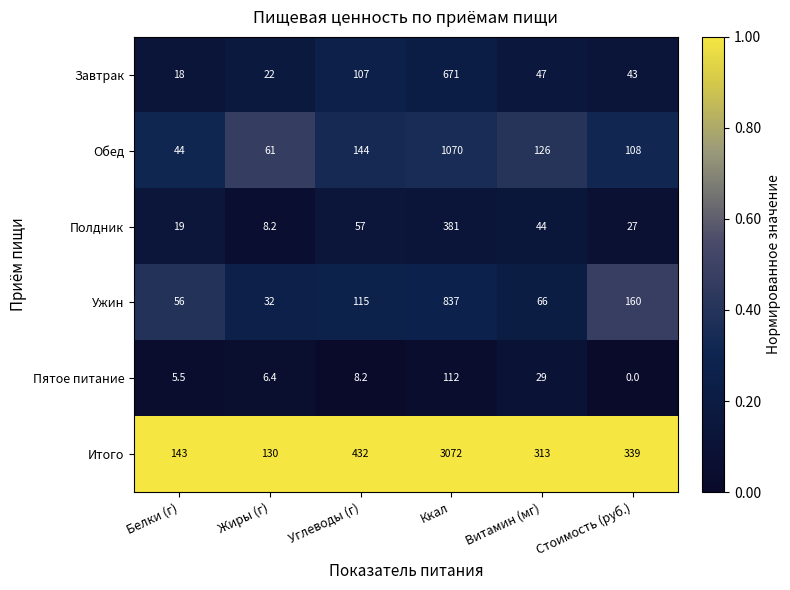

What is the approximate value of Обед at Белки (г)?

44.0